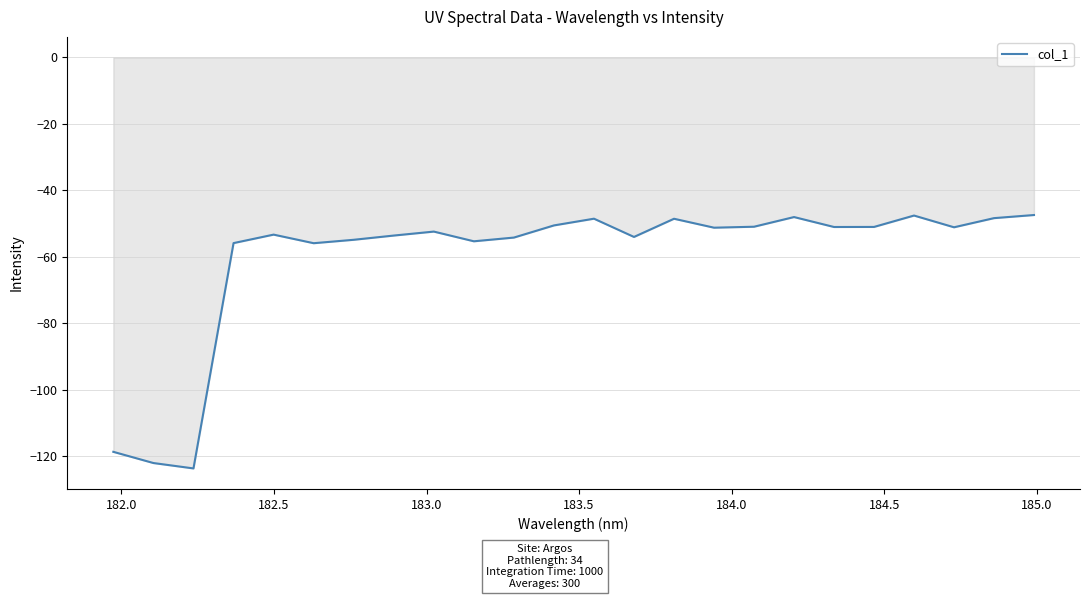

What is the difference between the maximum and minimum values?

76.2